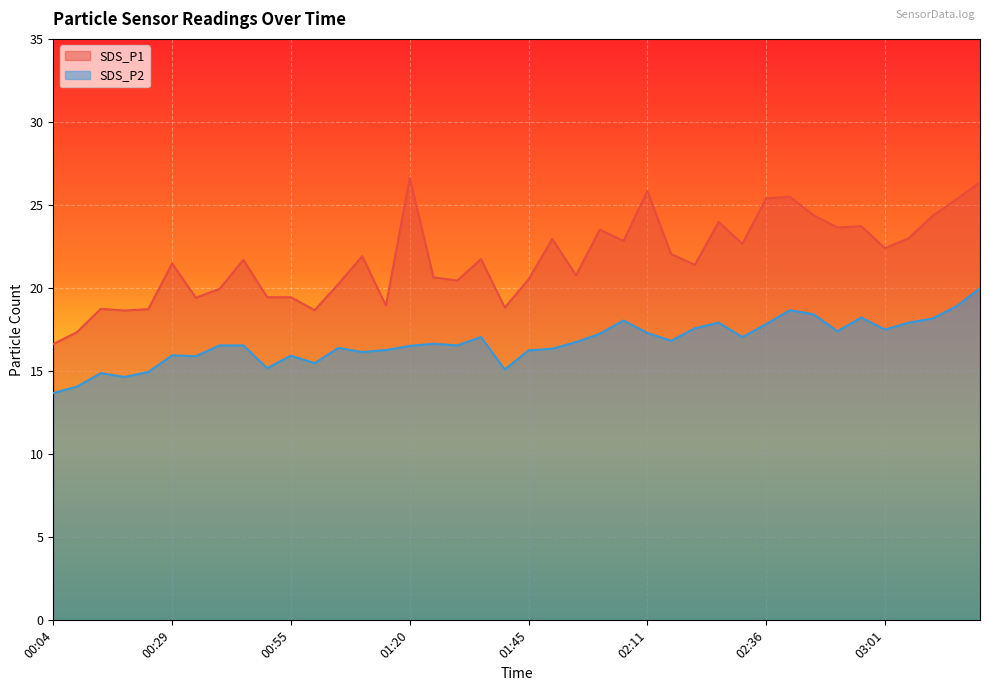

Which series has the largest total across all categories?

SDS_P1